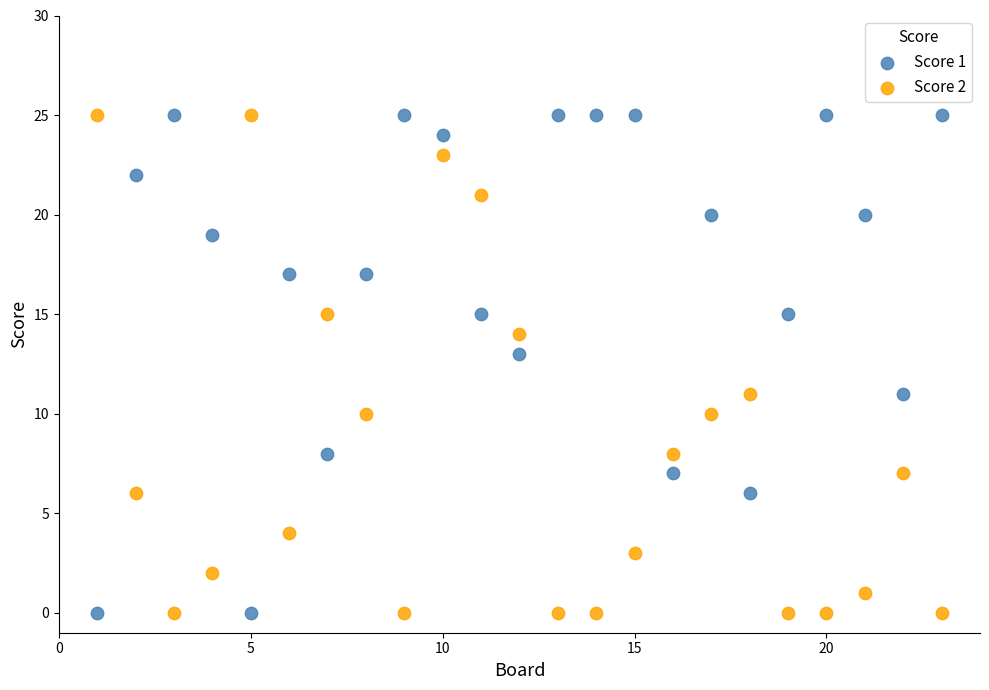

What is the X range (max minus min) for the scatter plot?

22